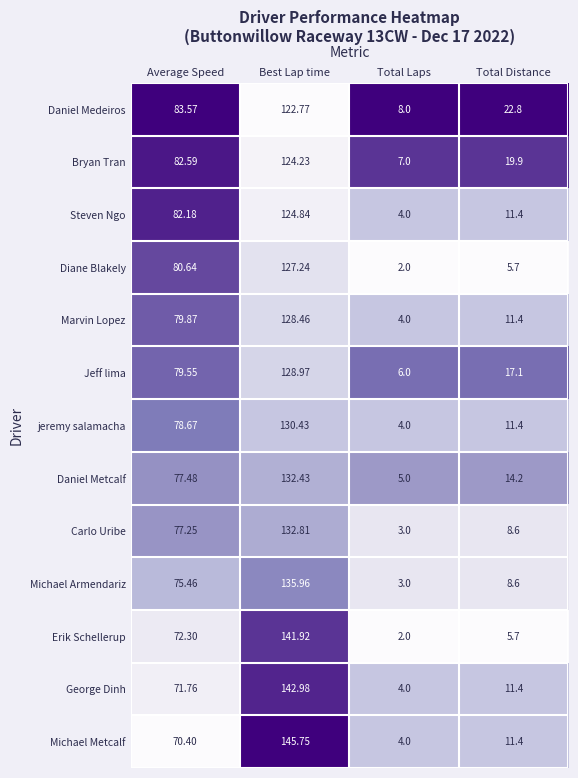

List the series in order of their peak value, lowest first.

Daniel Medeiros, Bryan Tran, Steven Ngo, Diane Blakely, Marvin Lopez, Jeff lima, jeremy salamacha, Daniel Metcalf, Carlo Uribe, Michael Armendariz, Erik Schellerup, George Dinh, Michael Metcalf